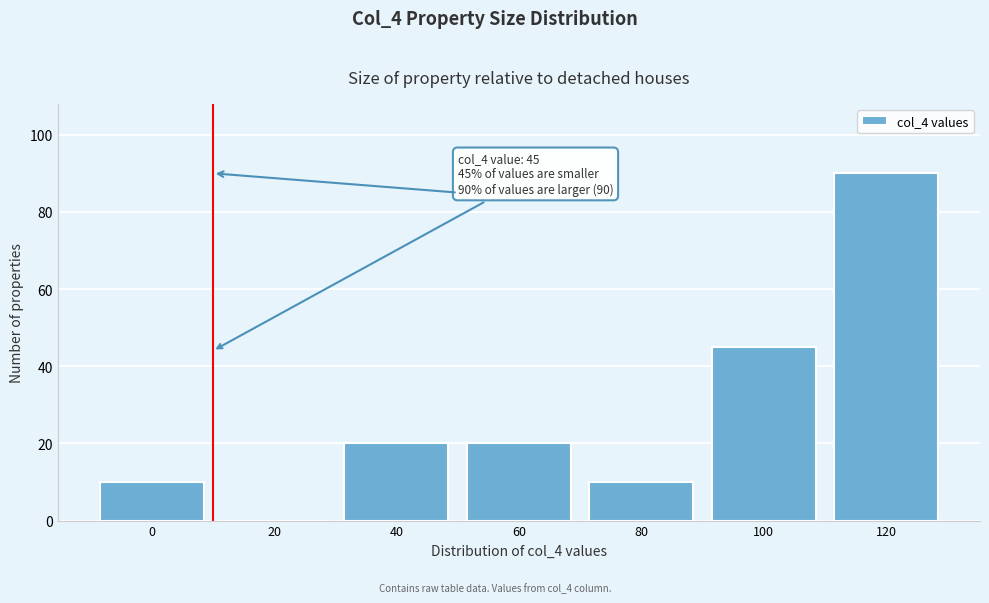

Reading left to right, transcribe all the data shown in this chart.

0=10	20=0	40=20	60=20	80=10	100=45	120=90